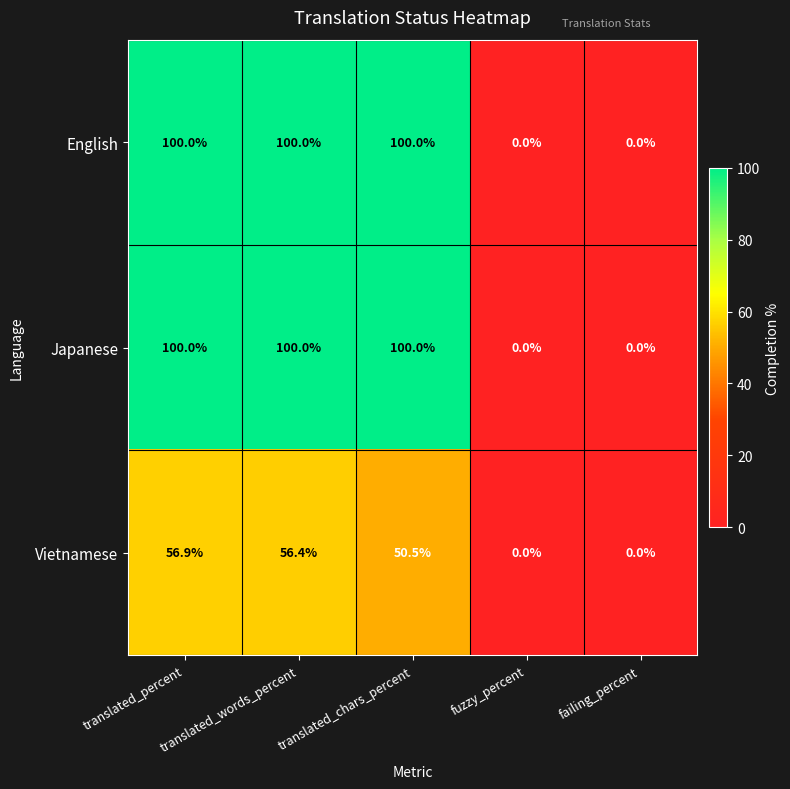

Is it true that English equals 0.0 at fuzzy_percent?

True